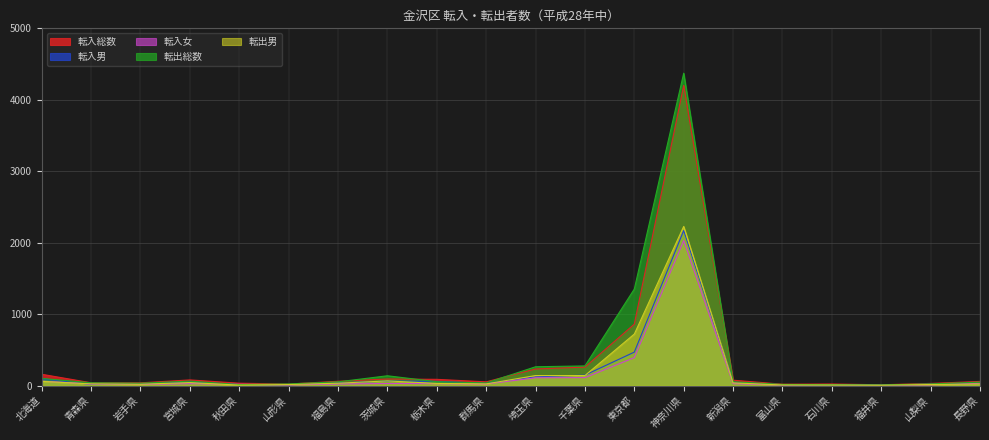

Between 富山県 and 神奈川県, which is larger?

神奈川県